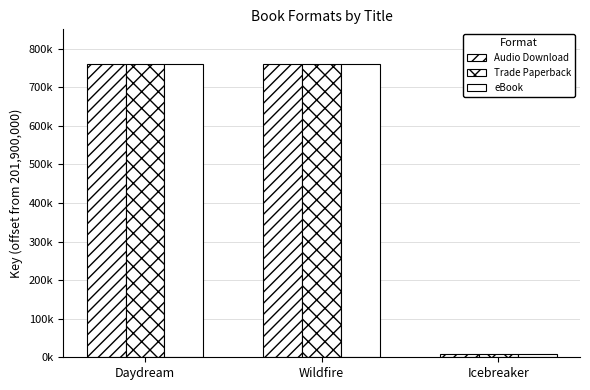

Which has a higher value, Daydream or Icebreaker?

Daydream